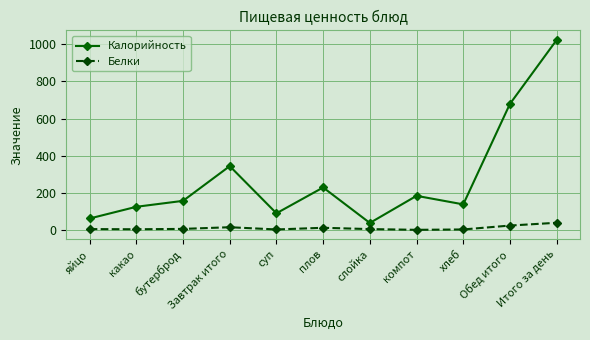

What is the label of the 10th point from the left?

Обед итого